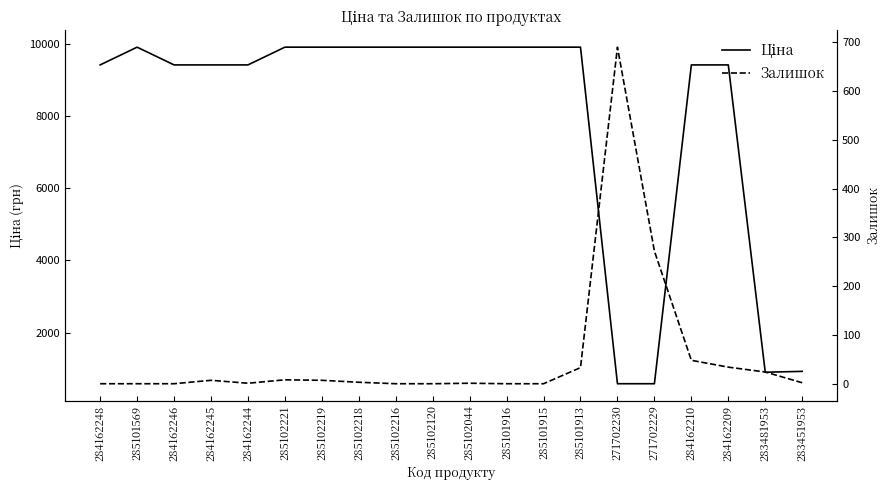

At how many categories does at least one series exceed 6398?

16